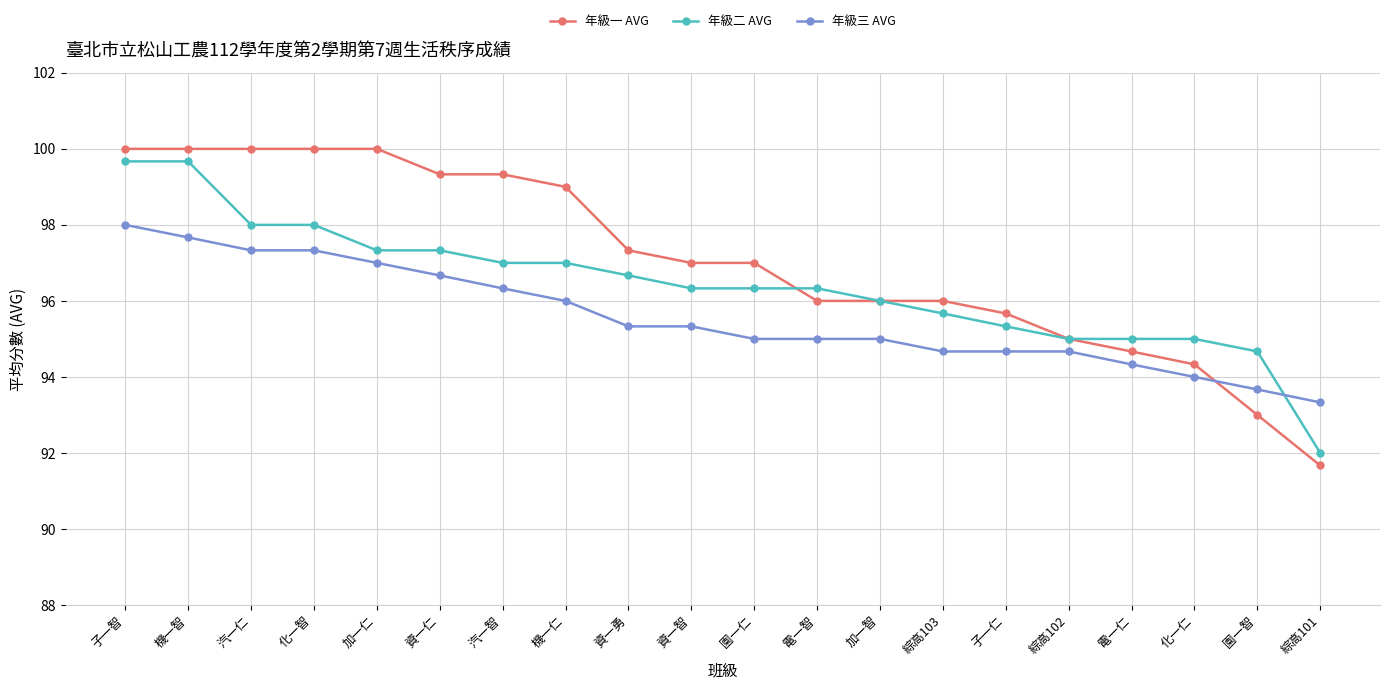

What is the label of the 4th point from the left?

化一智